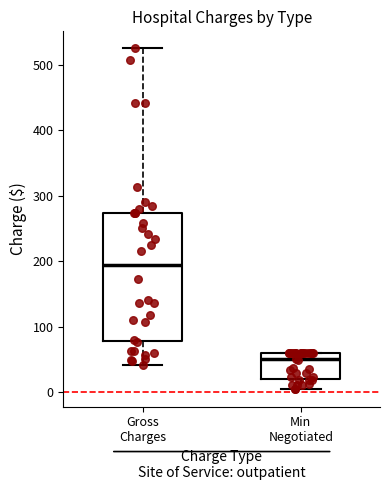

Which box has the lowest median line?

Min Negotiated